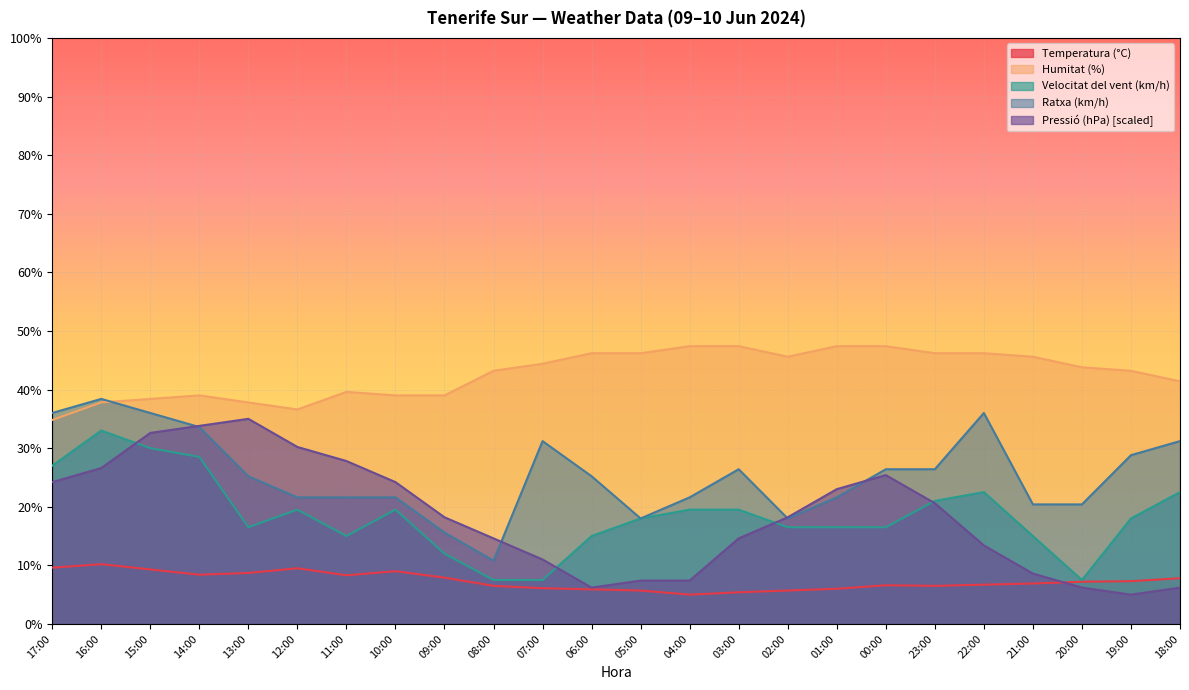

At which label does Ratxa (km/h) reach its minimum?

08:00